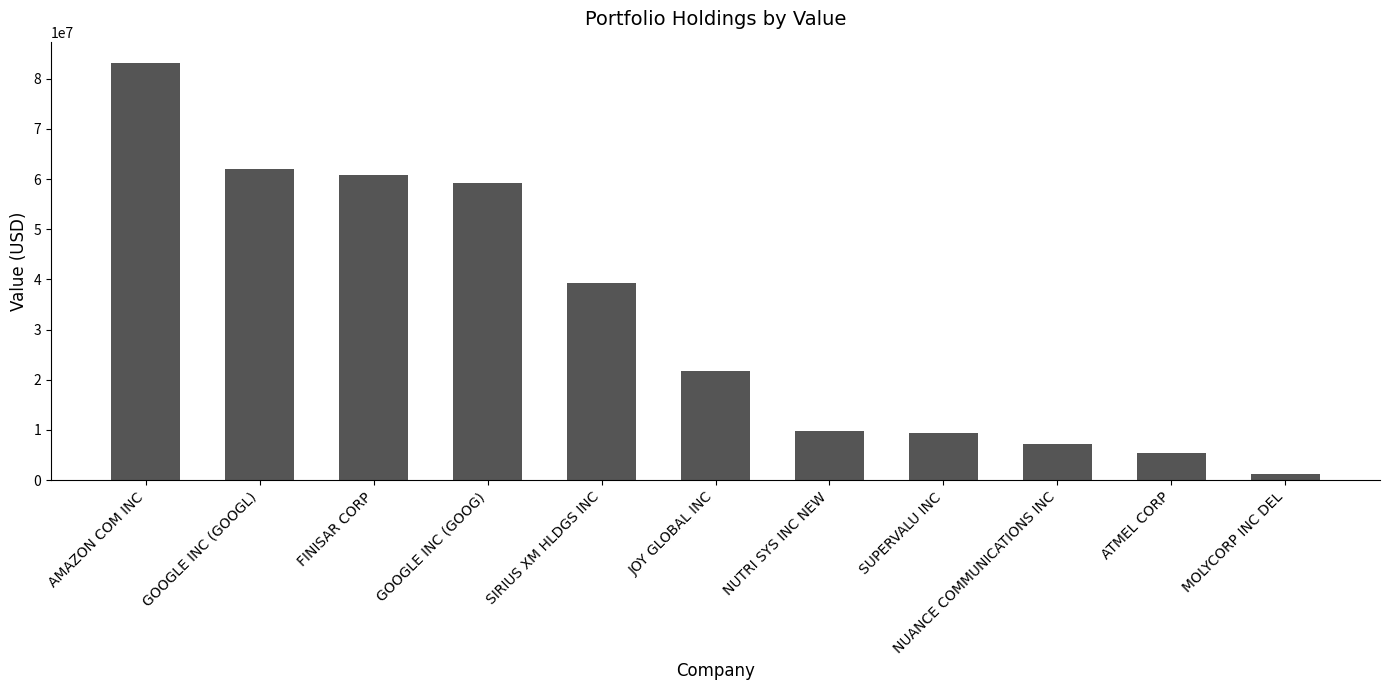

Where does the data first go above 21816000?

AMAZON COM INC